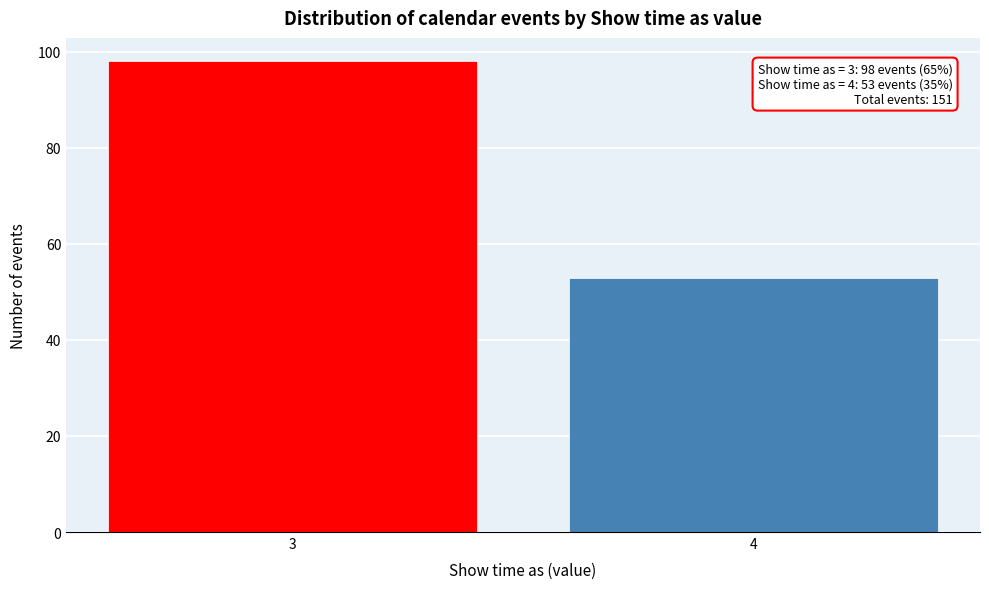

Reading right to left, transcribe all the data shown in this chart.

4=53	3=98